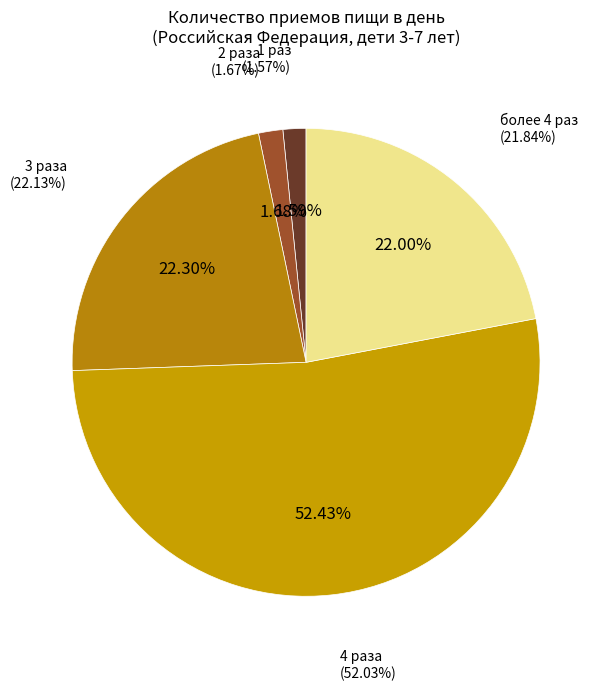

To the nearest percent, what portion does 4 раза represent?

52%